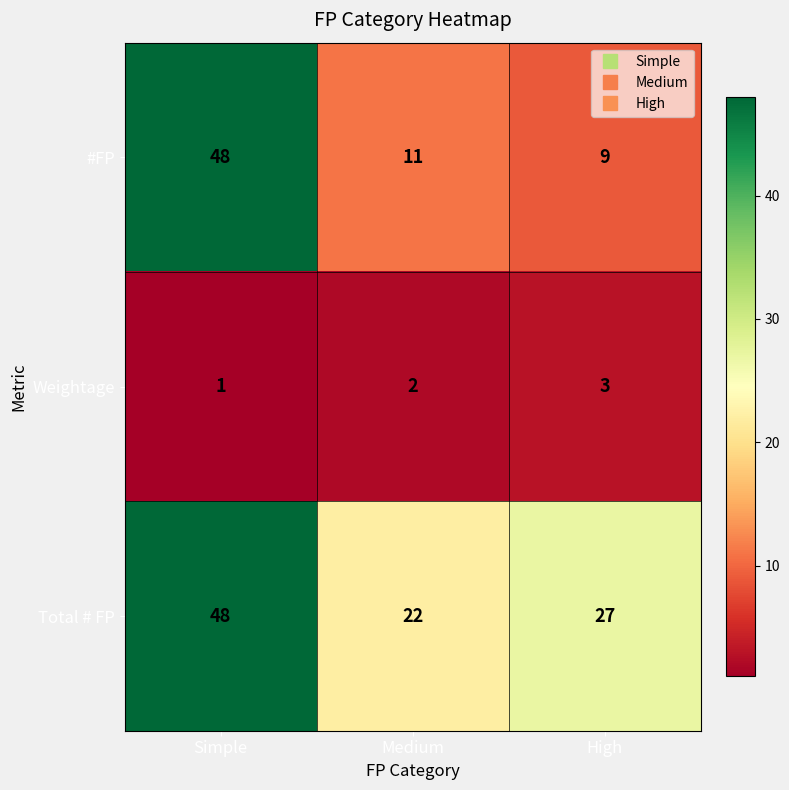

True or false: Total # FP has a value of 20 at Simple.

False